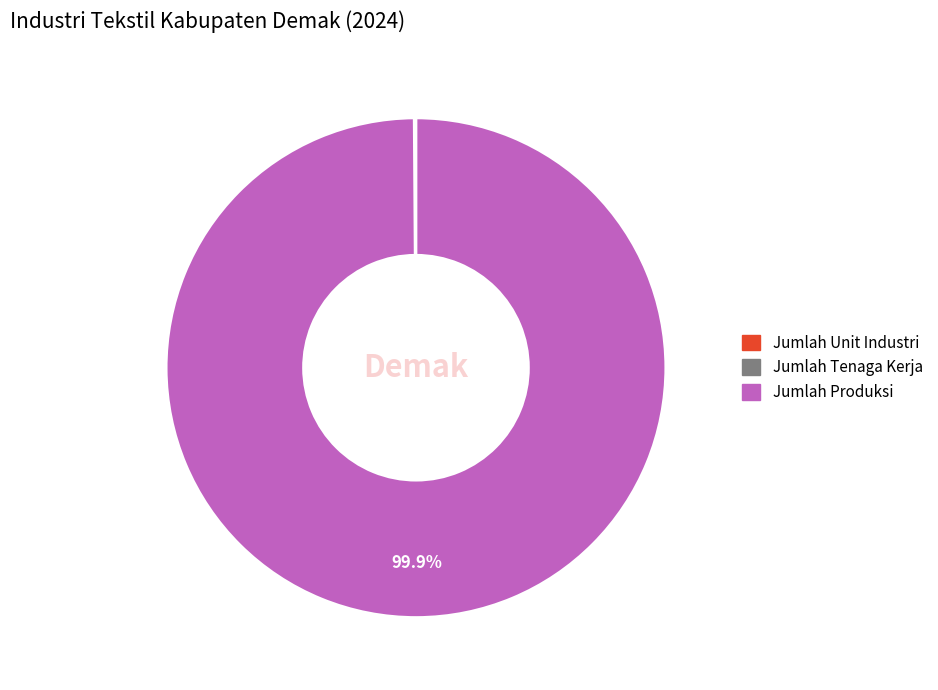

Does any single category account for the majority?

Yes